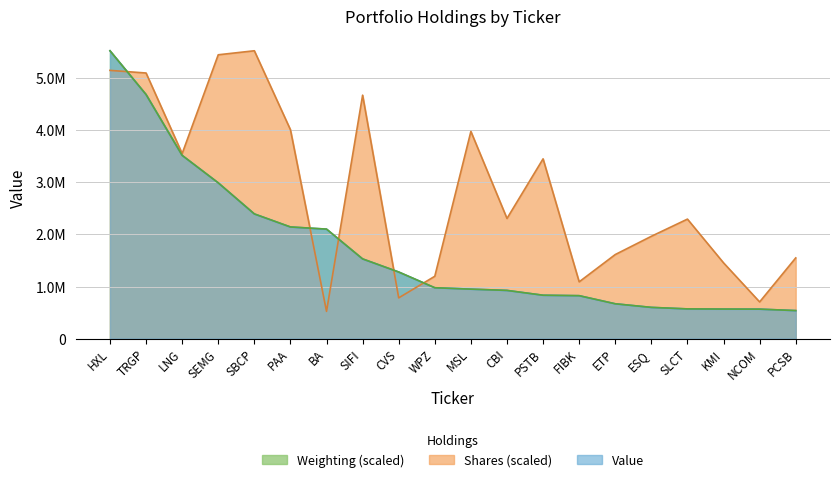

True or false: Weighting and Shares or principal amount intersect in this chart.

True